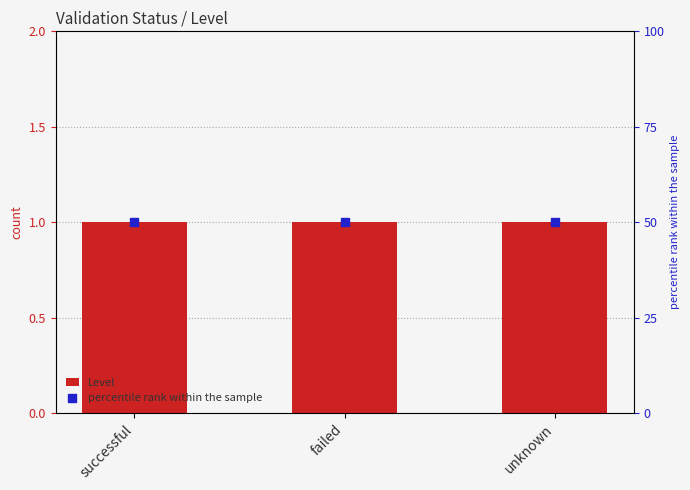

Is the value of percentile rank within the sample at successful greater than the value of Level at unknown?

Yes